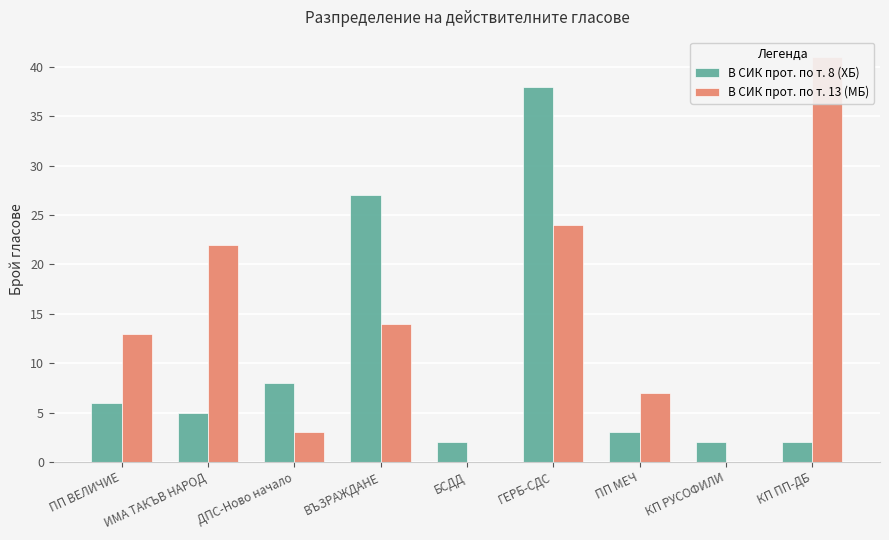

List the series in order of their overall mean, highest first.

В СИК прот. по т. 13 (МБ), В СИК прот. по т. 8 (ХБ)